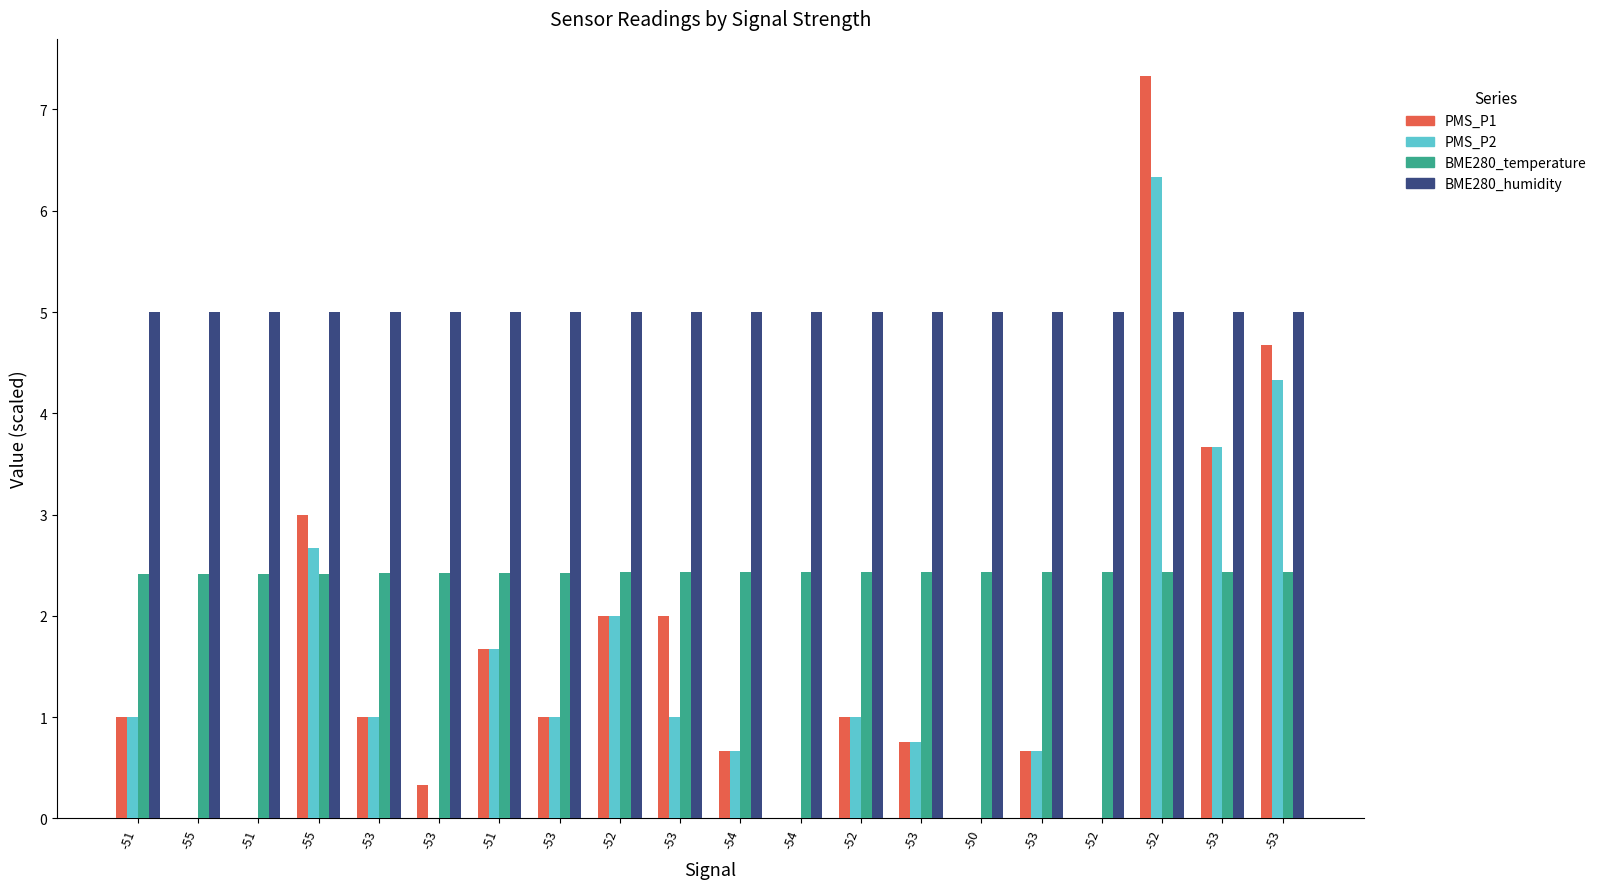

What are all the series names shown in the legend?

PMS_P1, PMS_P2, BME280_temperature, BME280_humidity